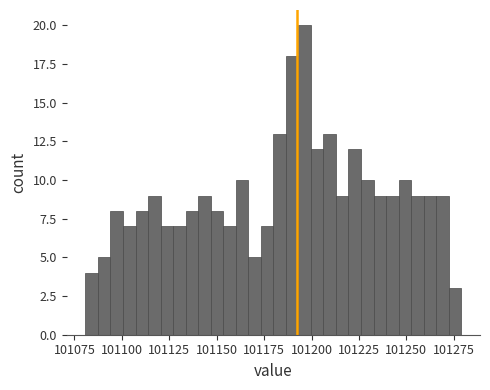

Read against the x-axis, roughly where is the centre of the tallest bar?

101195